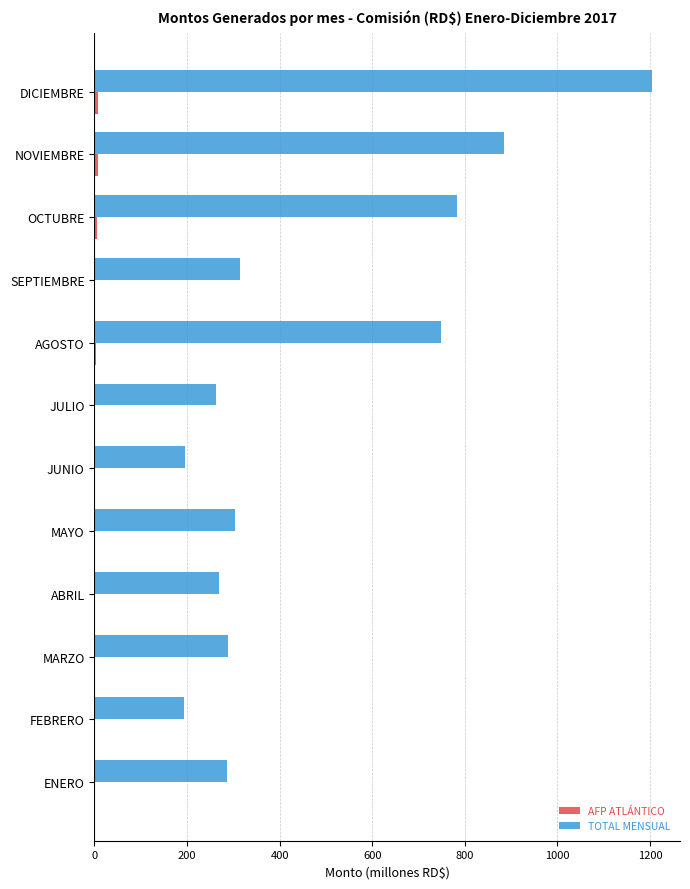

What is the maximum value for TOTAL MENSUAL?

1204.5